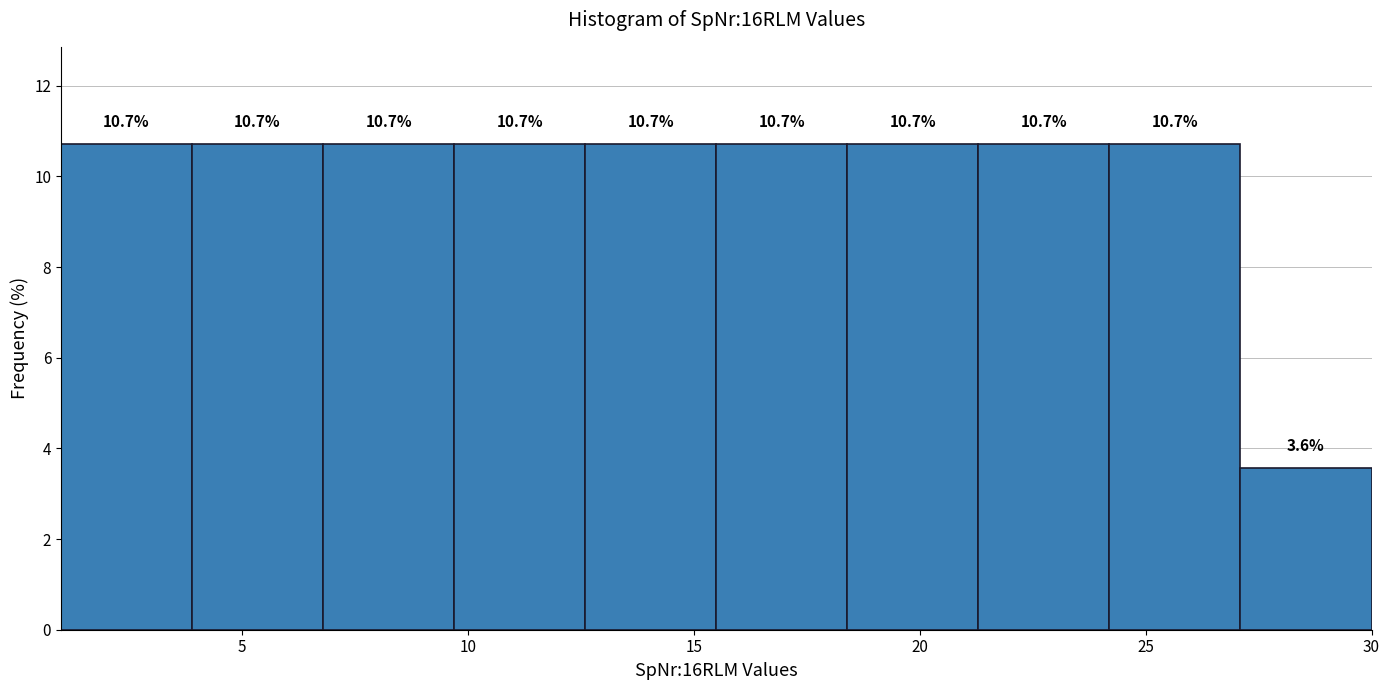

Reading left to right, list every bar in this chart as the range it spans on the x-axis followed by its height. The bar edges are not printed on the chart, so give them approximately, as read against the axis.

1.0 to 3.9: 10.7
3.9 to 6.8: 10.7
6.8 to 9.7: 10.7
9.7 to 12.6: 10.7
12.6 to 15.5: 10.7
15.5 to 18.4: 10.7
18.4 to 21.3: 10.7
21.3 to 24.2: 10.7
24.2 to 27.1: 10.7
27.1 to 30.0: 3.6